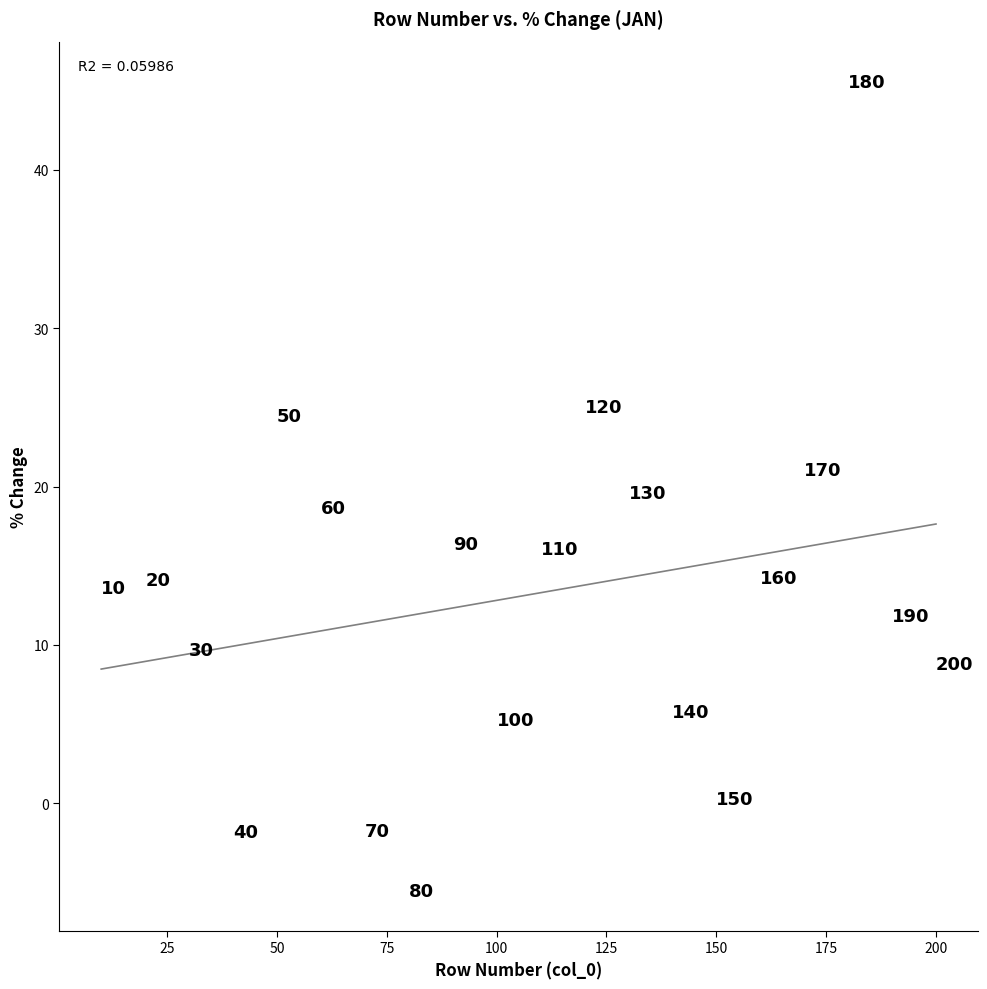

What is the range of Y values (max minus min)?

51.0